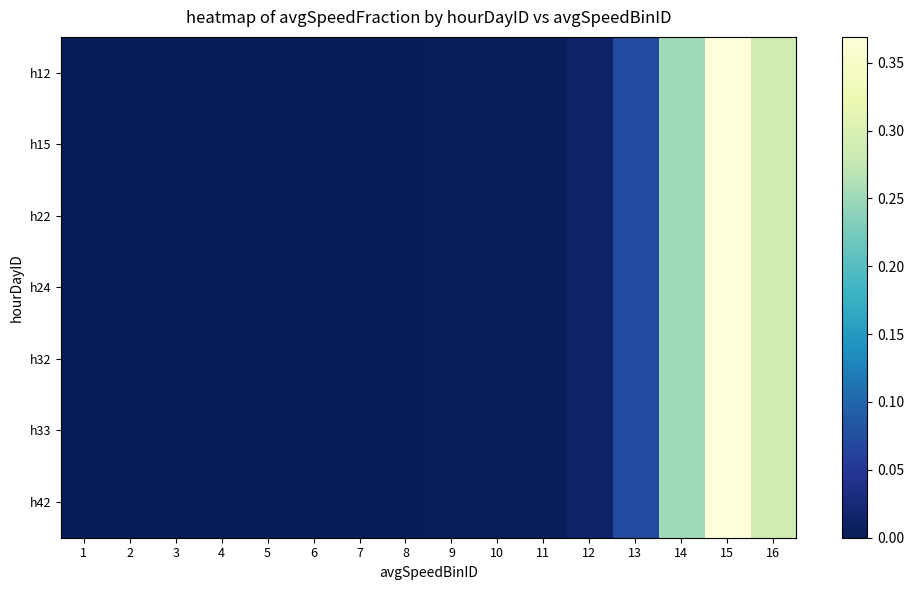

At which category does the chart reach its minimum across all series?

1